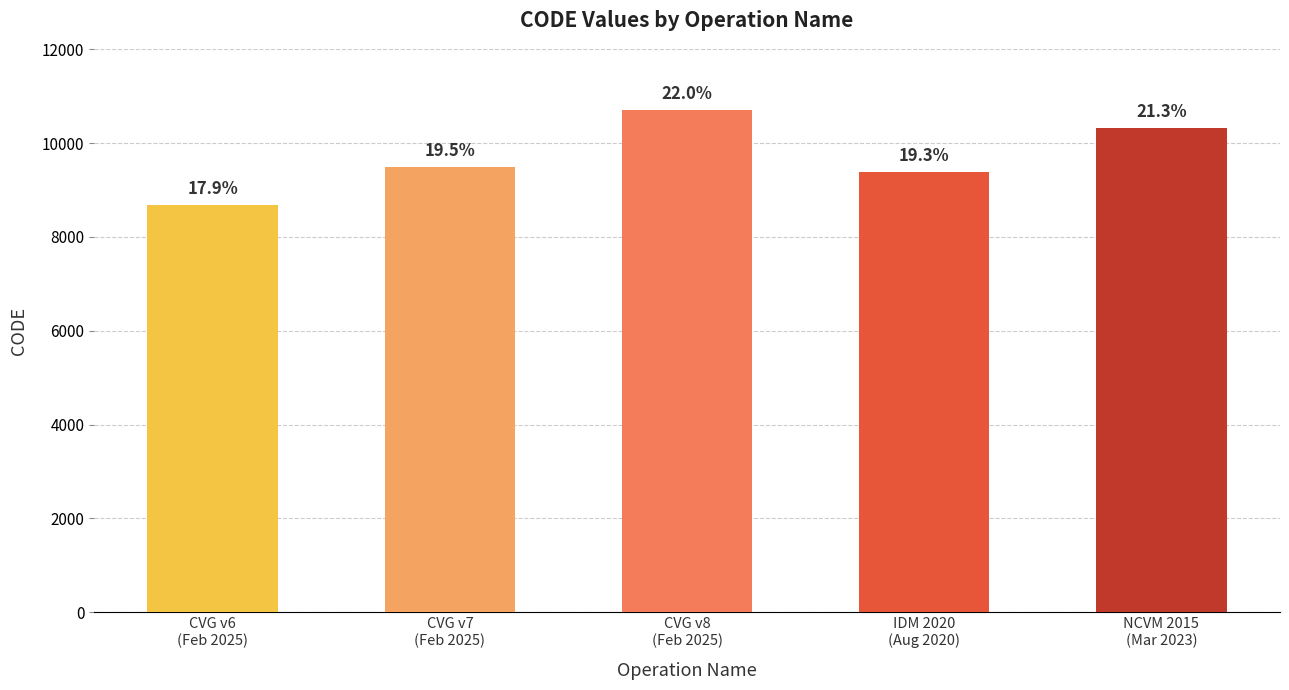

How many bars are there in total?

5